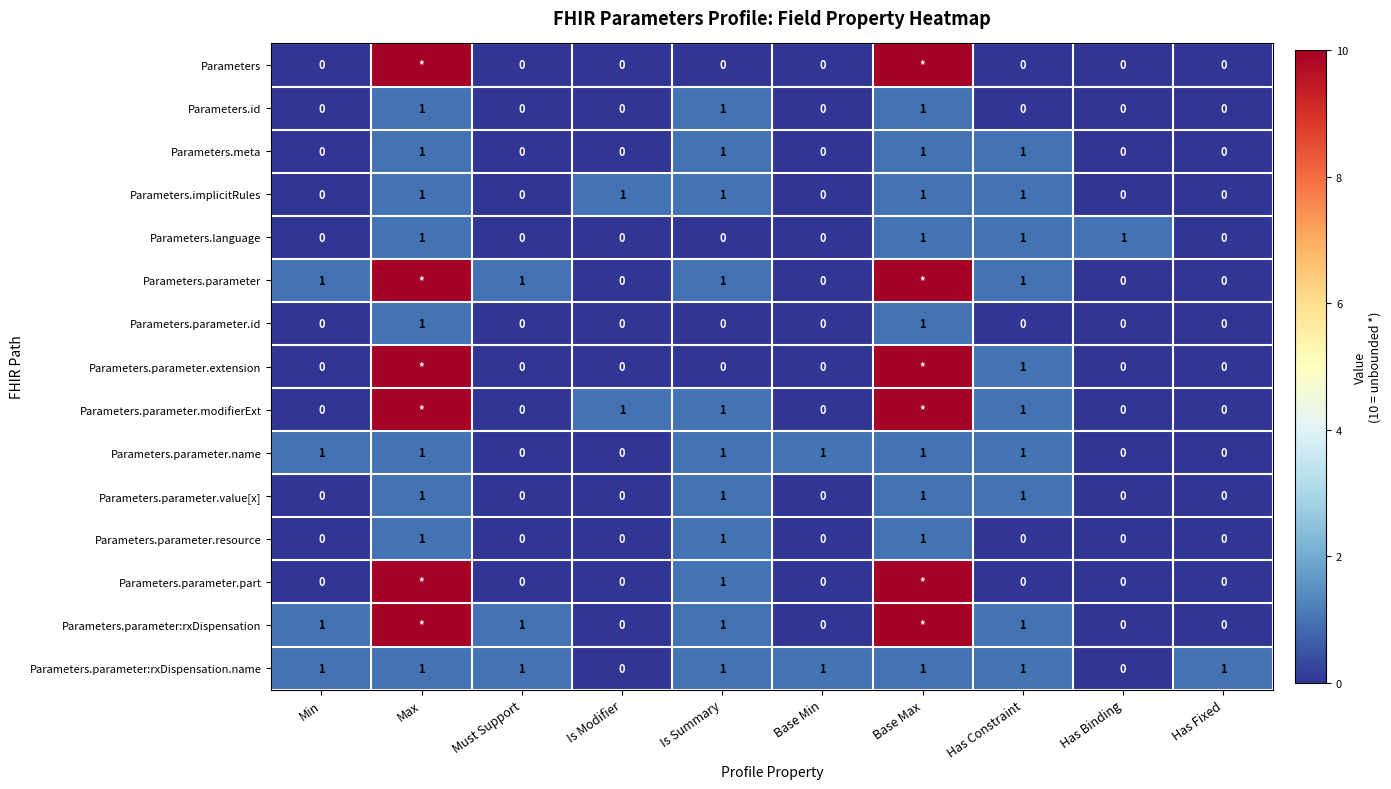

Is it true that Parameters.parameter.resource equals 0 at Base Max?

False